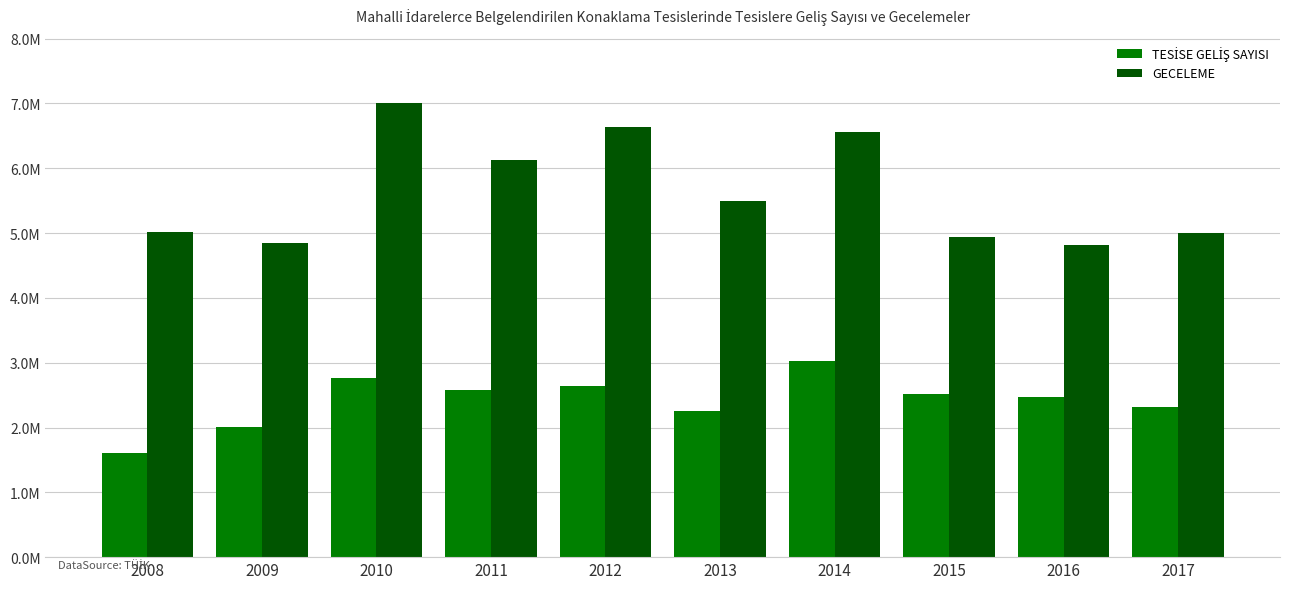

Which label corresponds to the largest value in the chart?

2010